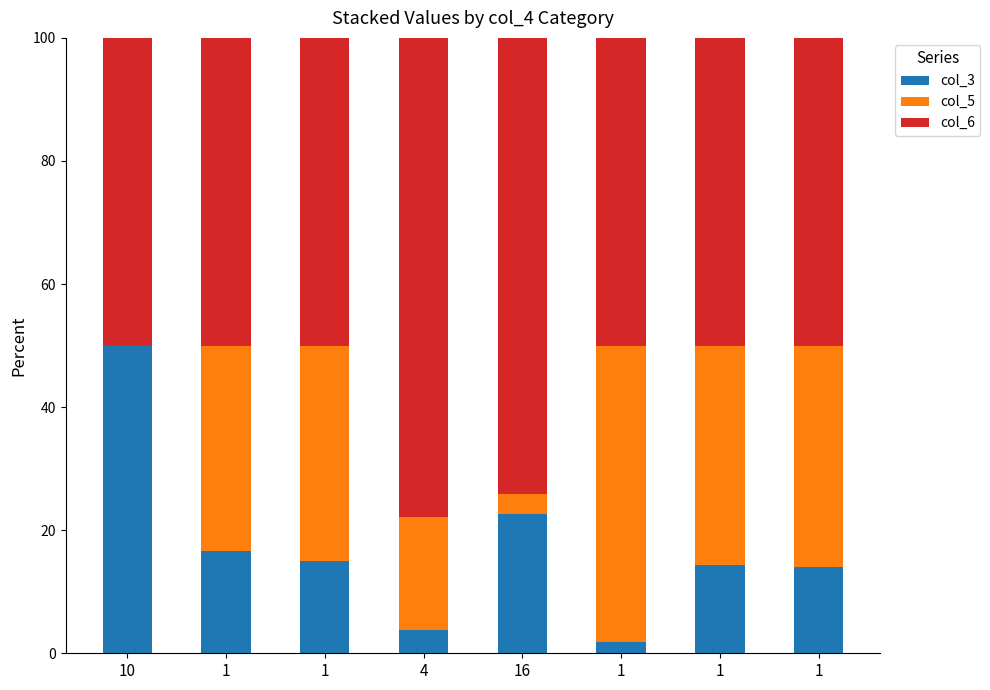

List the series in order of their peak value, lowest first.

col_5, col_3, col_6